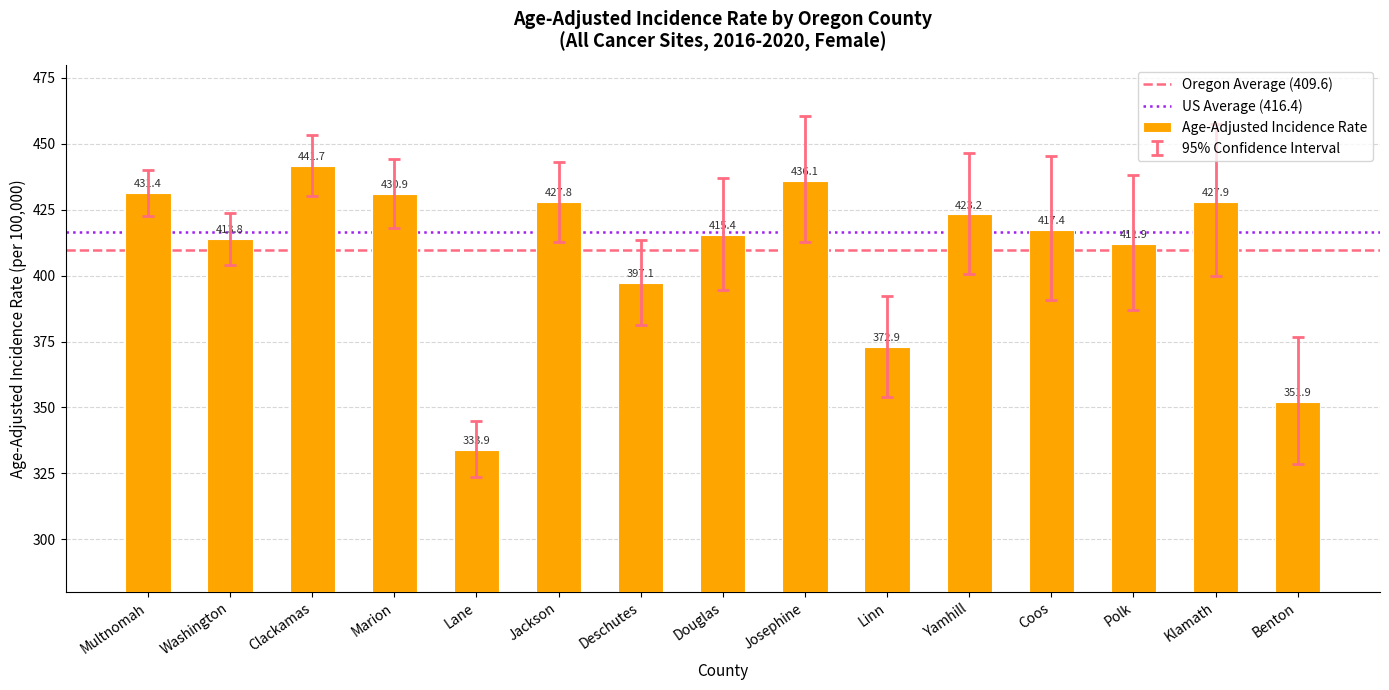

What is the ratio of the value at Lane to the value at Benton?

0.9